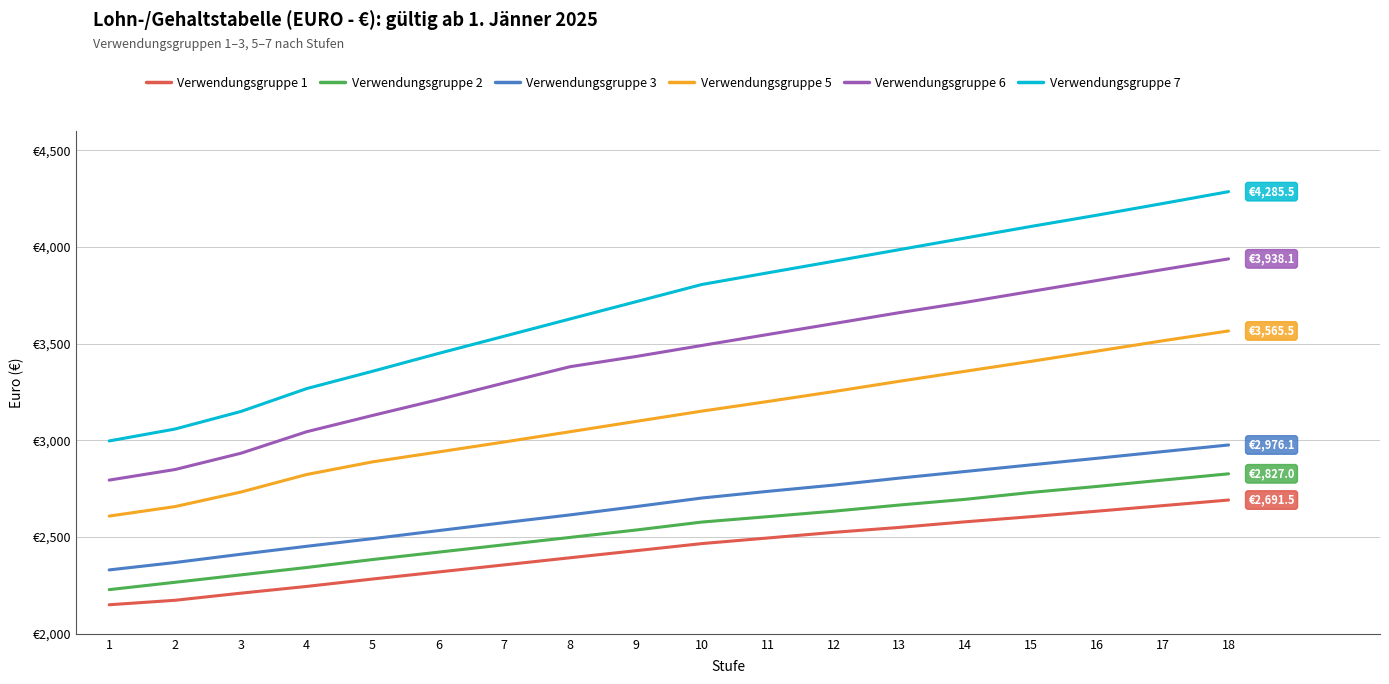

Which label corresponds to the largest value in the chart?

18